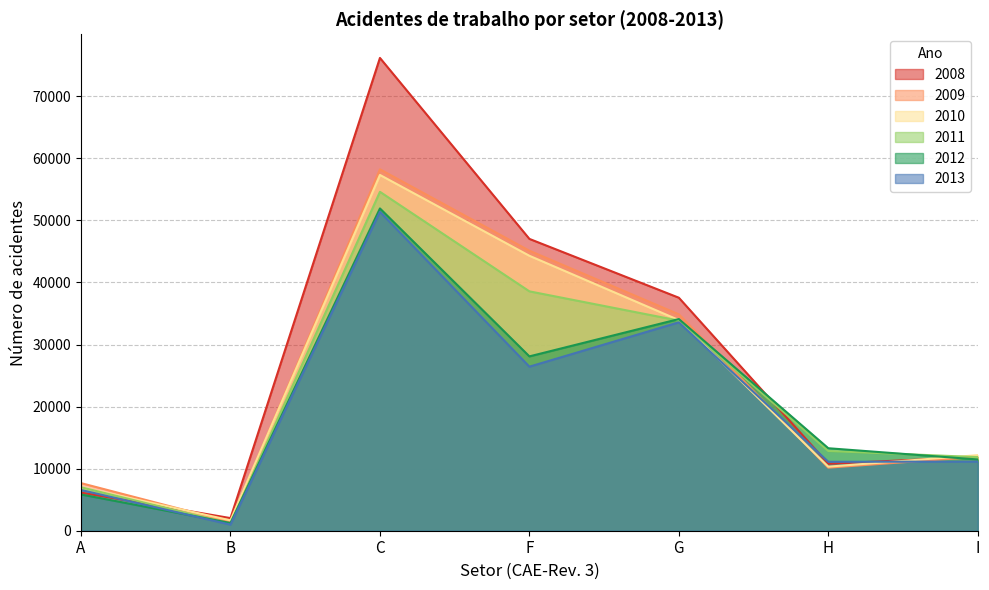

How many times do 2008 and 2010 cross each other?

2